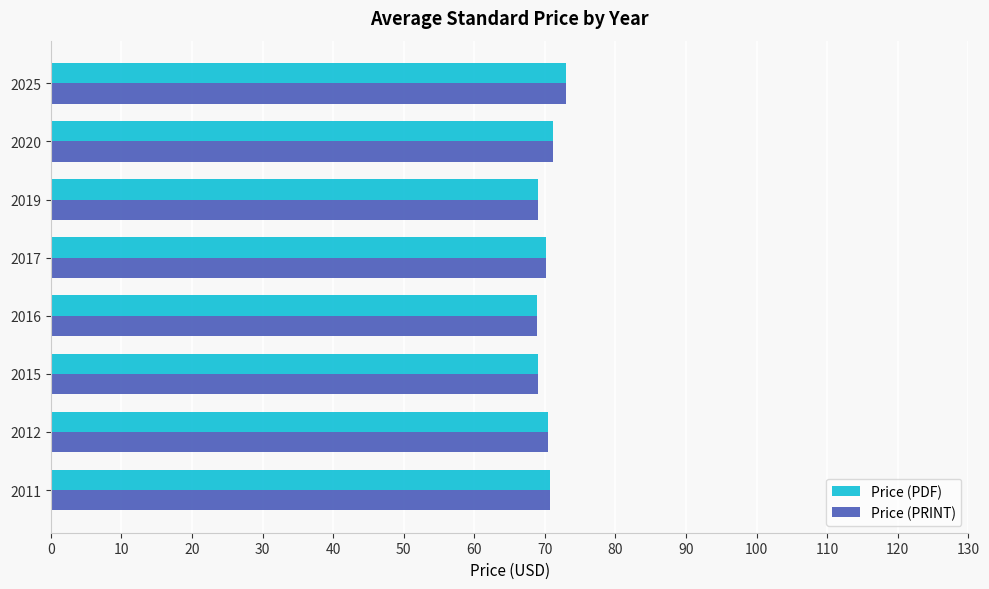

What is the sum of all Price (PRINT) values?

562.4